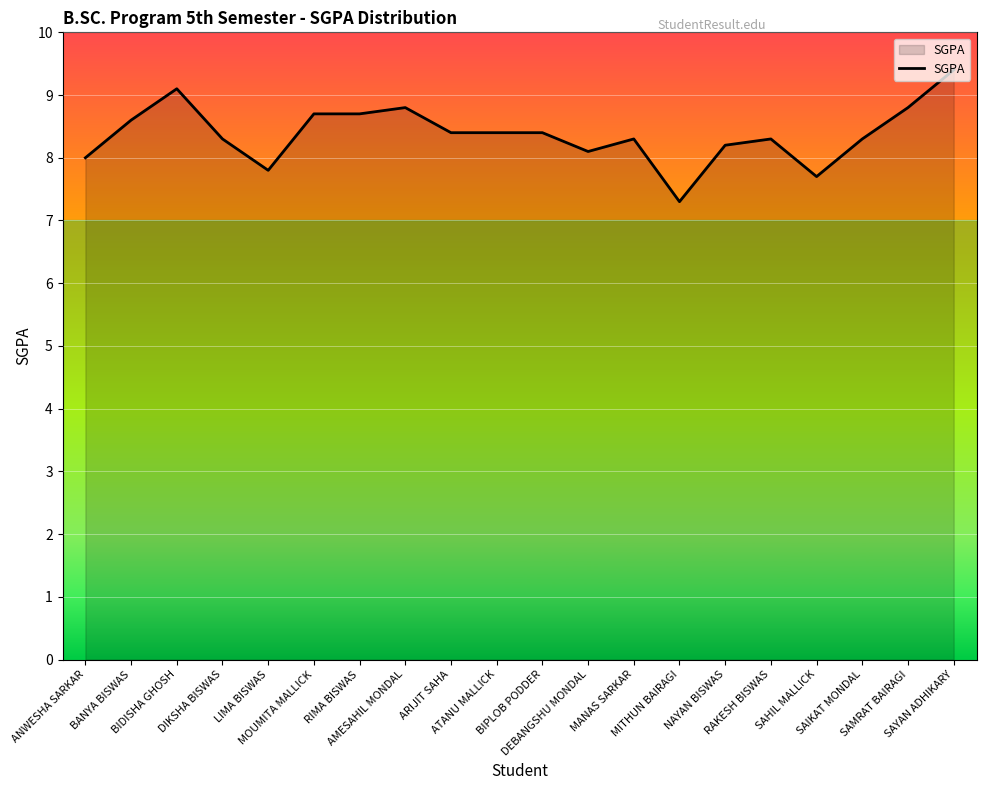

What is the change in value from BANYA BISWAS to DIKSHA BISWAS?

-0.3